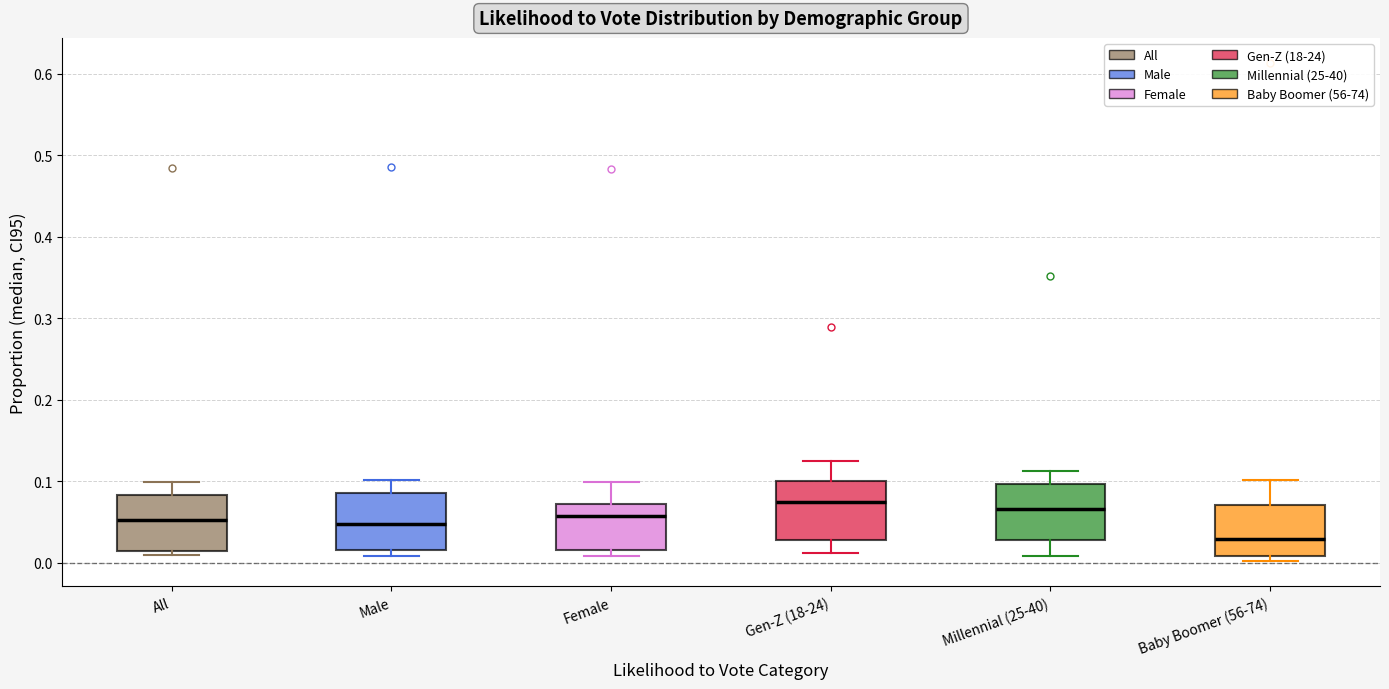

Where does the upper whisker of the box for Female end on the y-axis? The values are not printed on the chart, so give them approximately, as read against the axis.

0.10